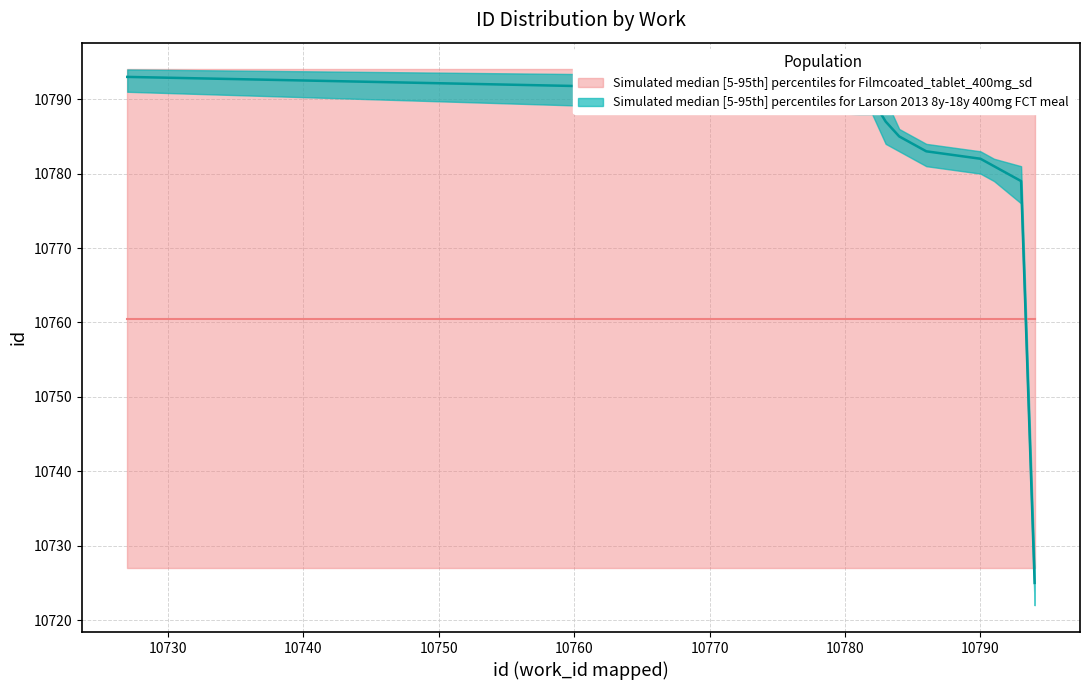

At which category is the sum across all series the highest?

10727